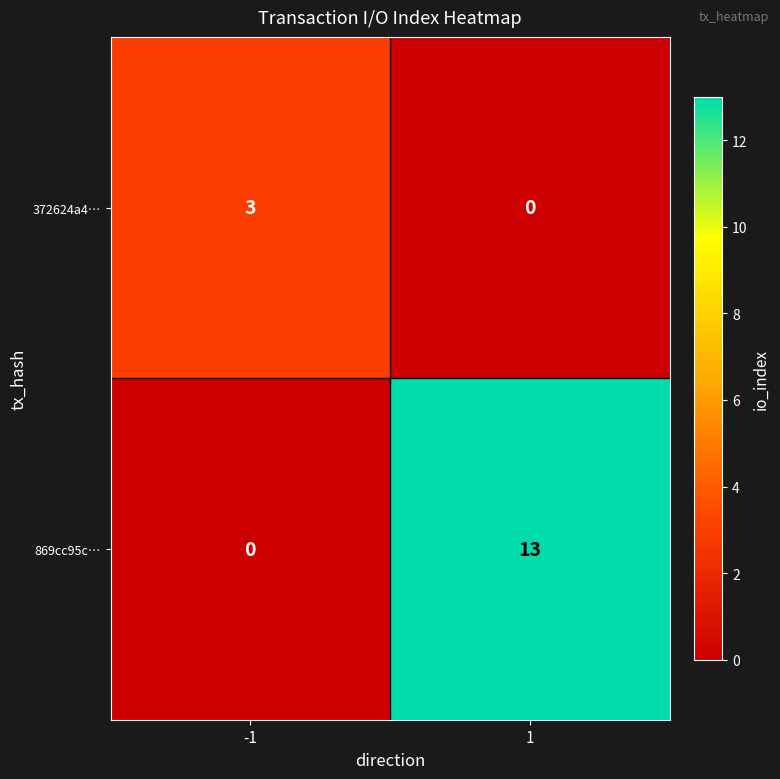

Reading left to right, list all the values displayed in this chart.

372624a4…: 3	0
869cc95c…: 0	13